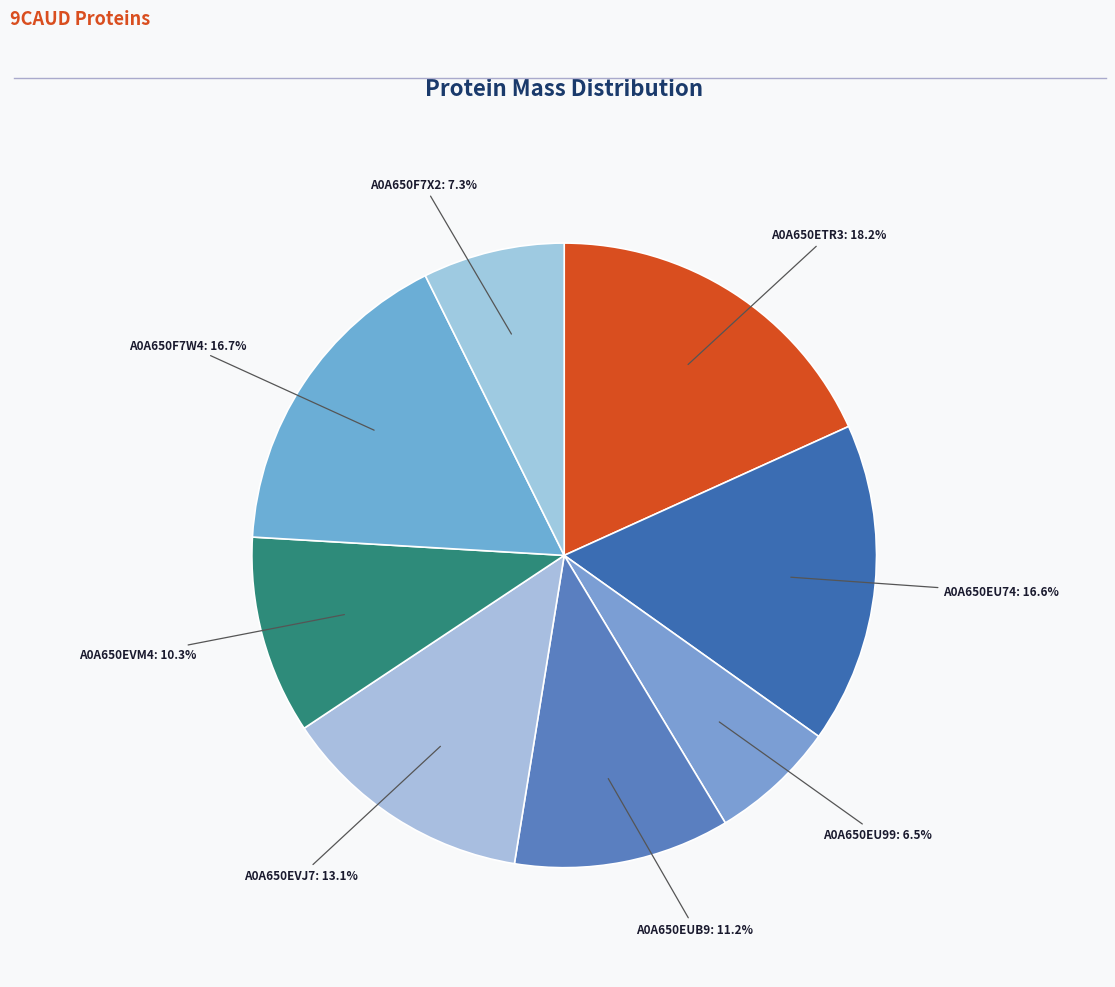

What is the ratio of the value at A0A650EVJ7 to the value at A0A650EU74?

0.8